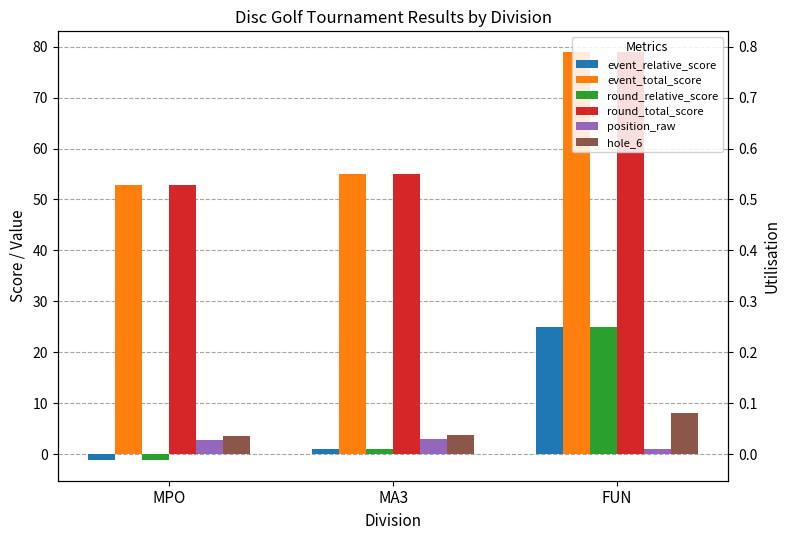

How many hole_6 values are between 3 and 8?

3